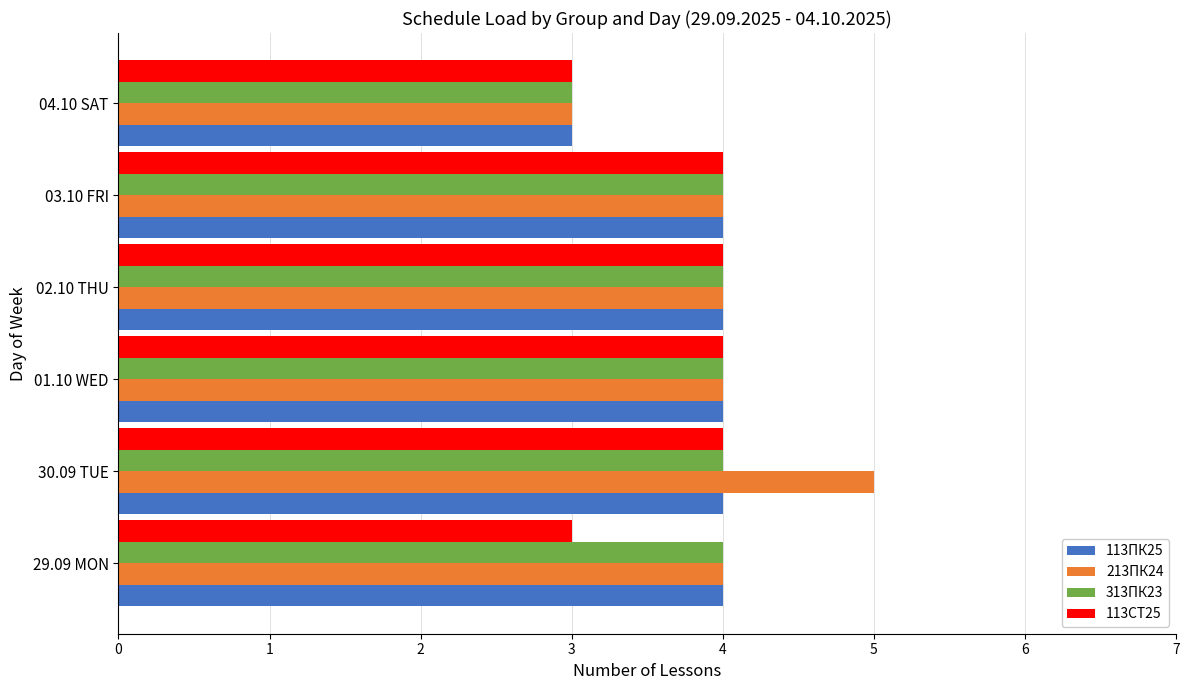

What is the total value across all series at 01.10 WED?

16